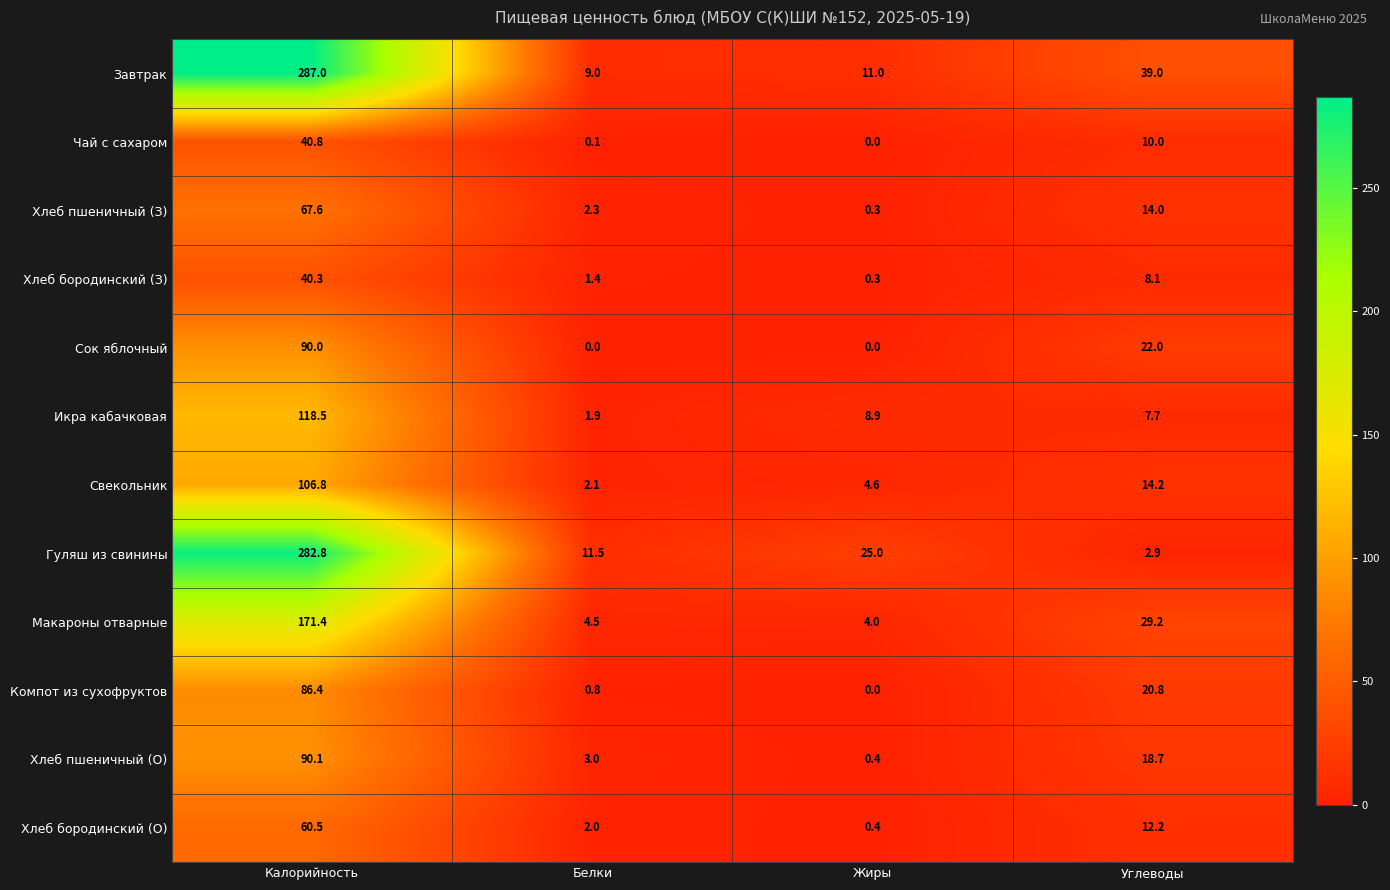

Which series has the widest spread of values?

Гуляш из свинины